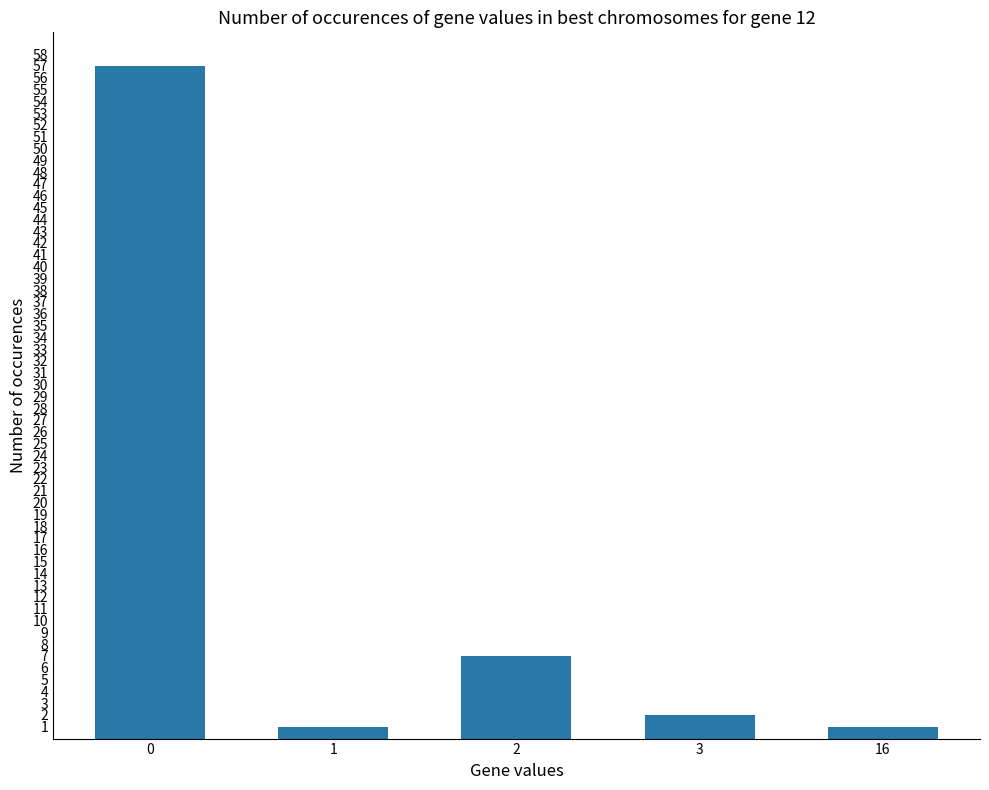

How many values are below 2?

2